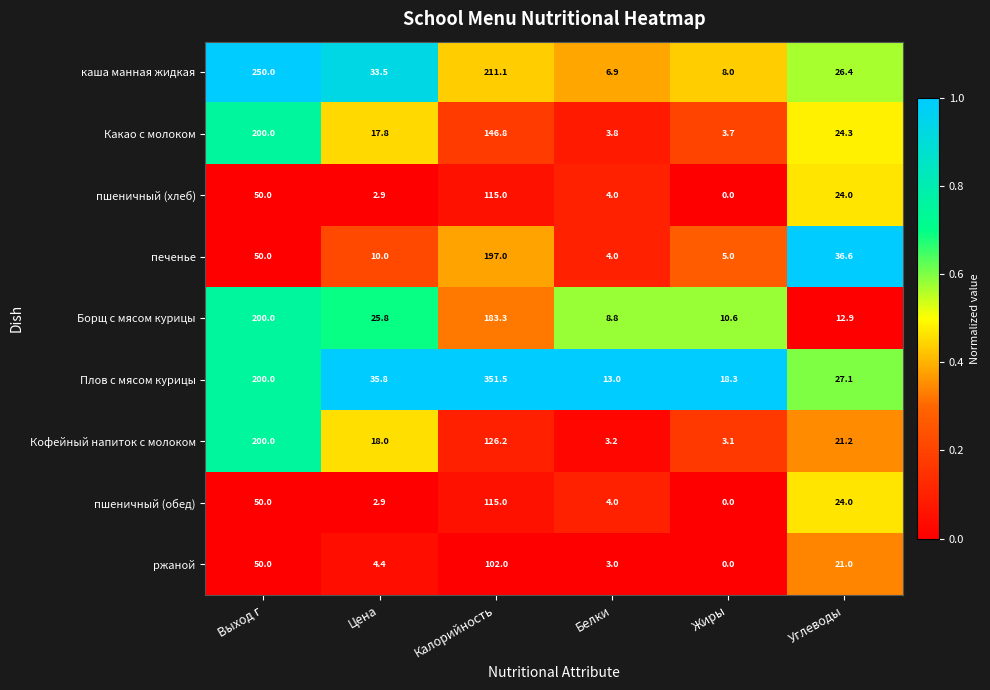

What is the difference between the пшеничный (обед) values at Жиры and Выход г?

50.0